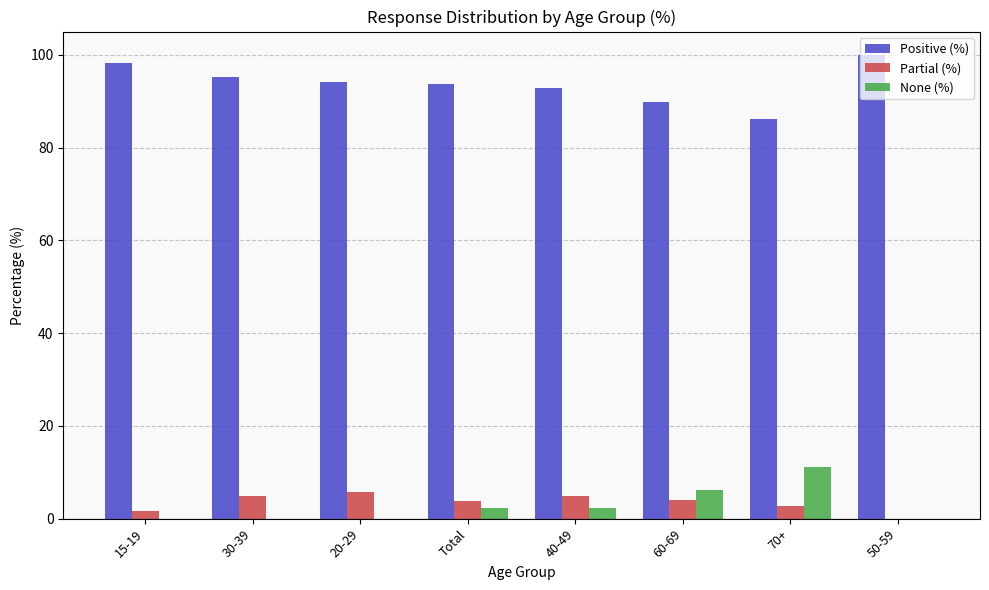

How many series are shown in this chart?

3